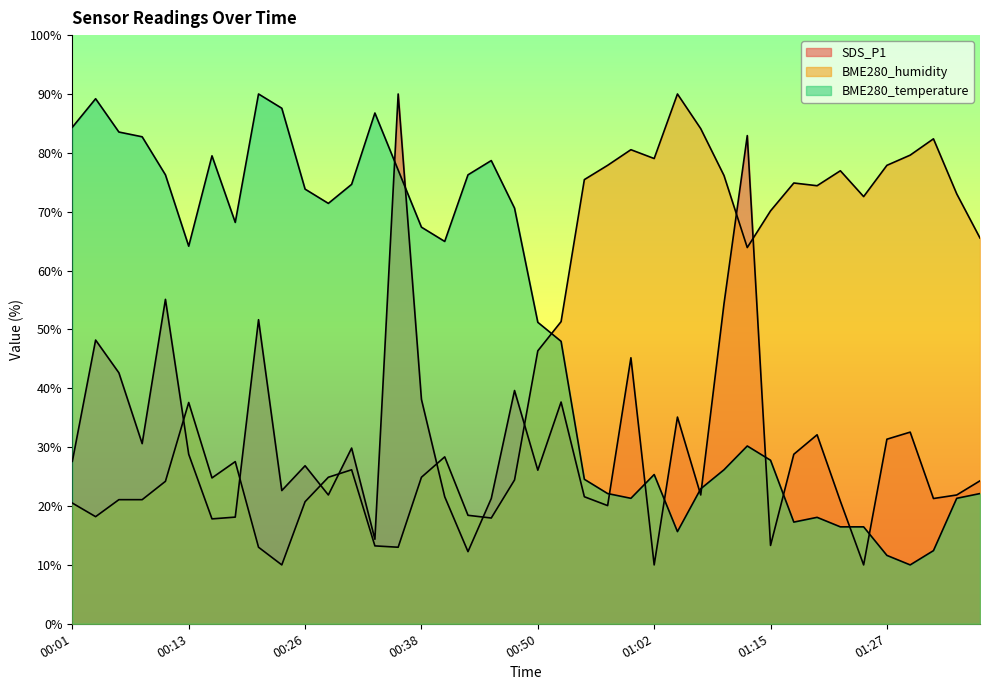

Where is the first local minimum for BME280_temperature?

00:13